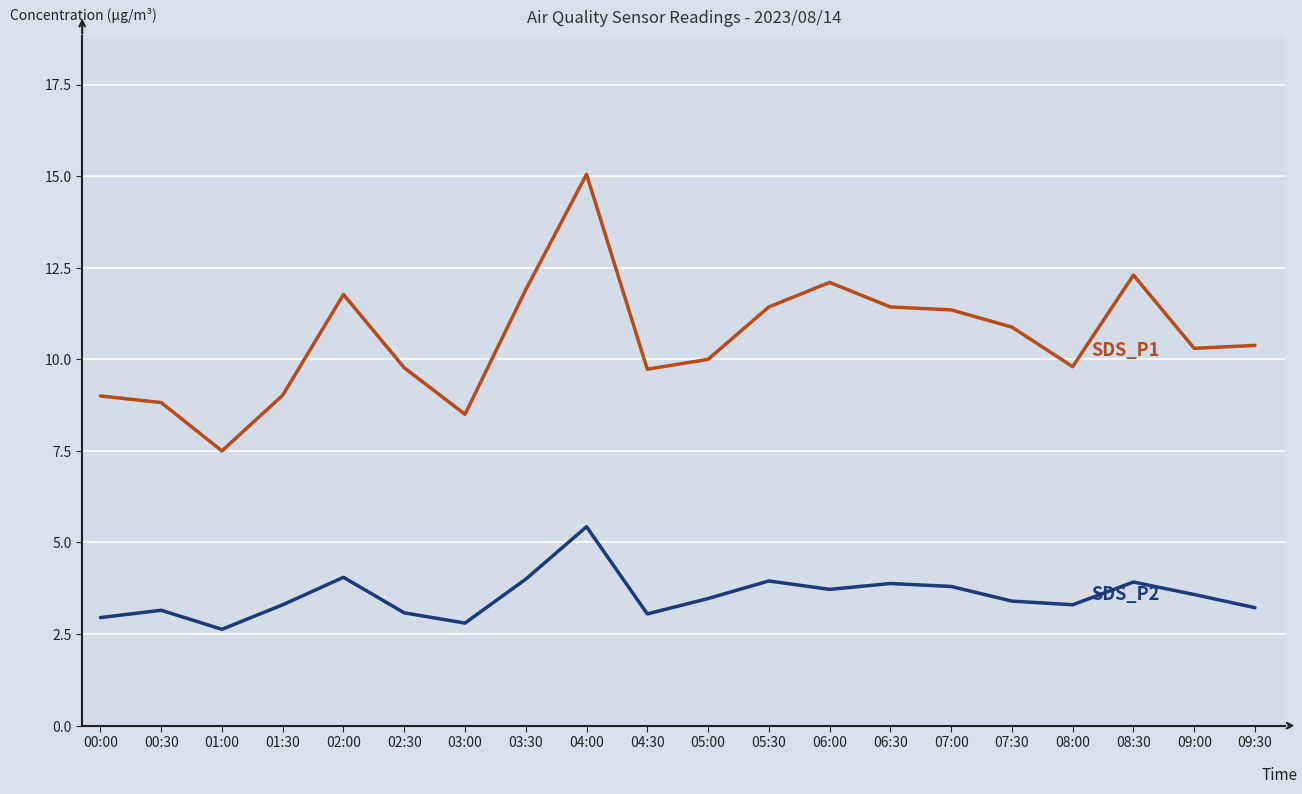

What is the spread (max minus min) of values at 07:30?

7.5